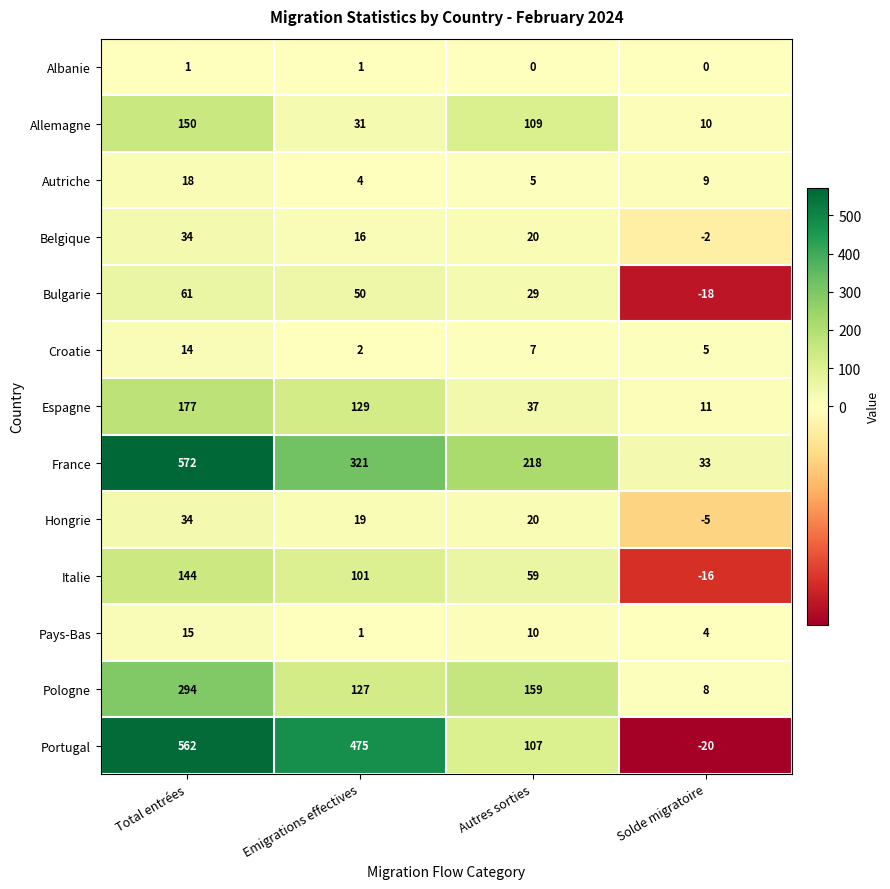

What is the smallest value displayed?

-20